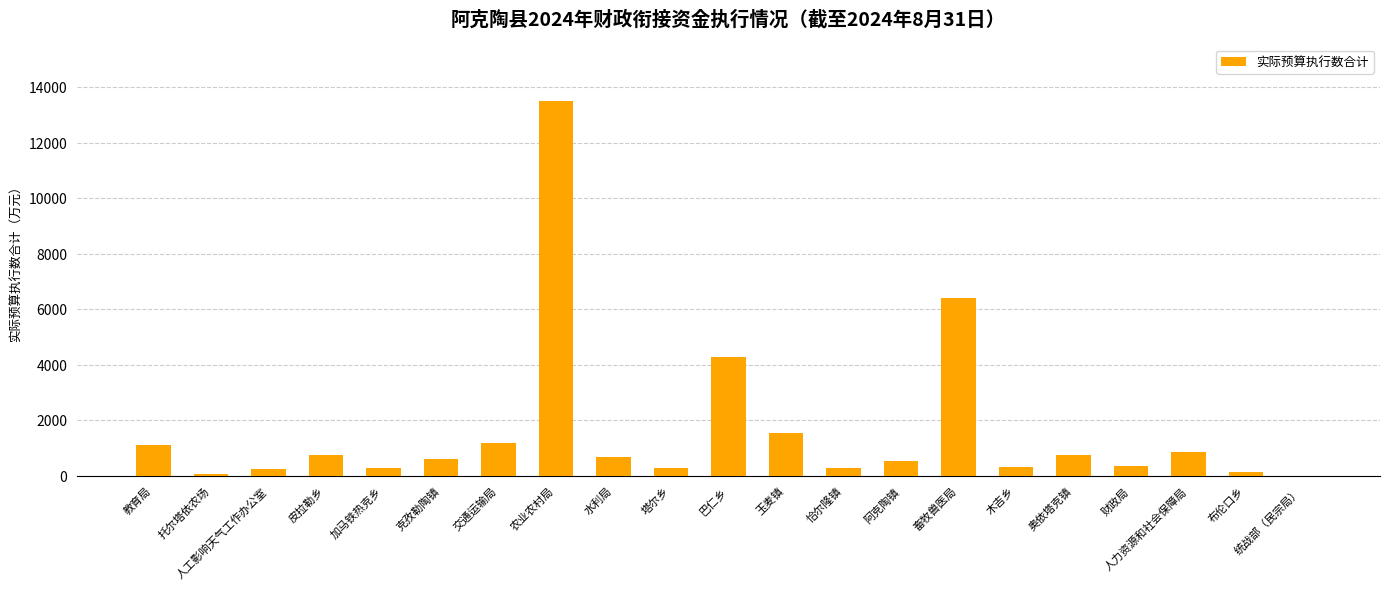

Which label corresponds to the largest value in the chart?

农业农村局